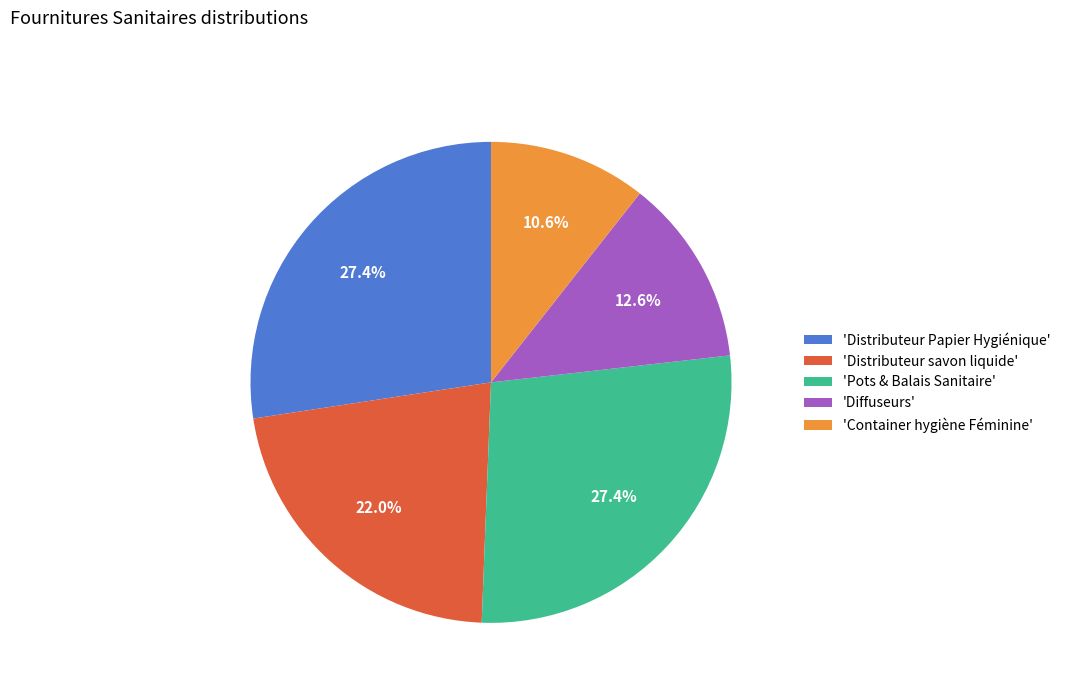

Does 'Container hygiène Féminine' account for over 50% of the chart?

No